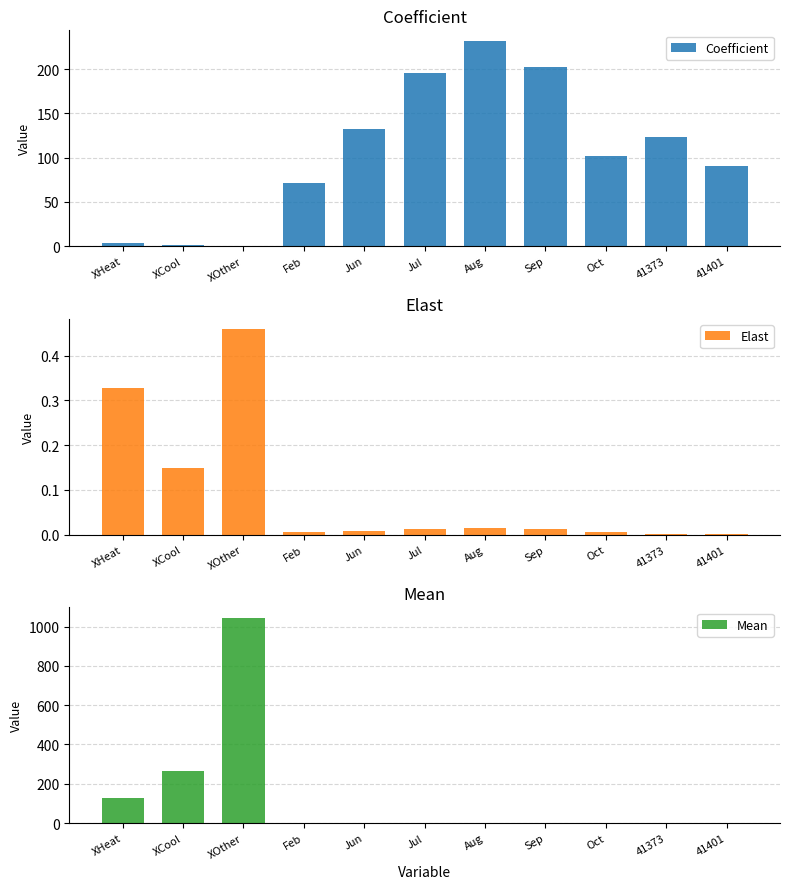

List the series in order of their peak value, highest first.

Mean, Coefficient, Elast